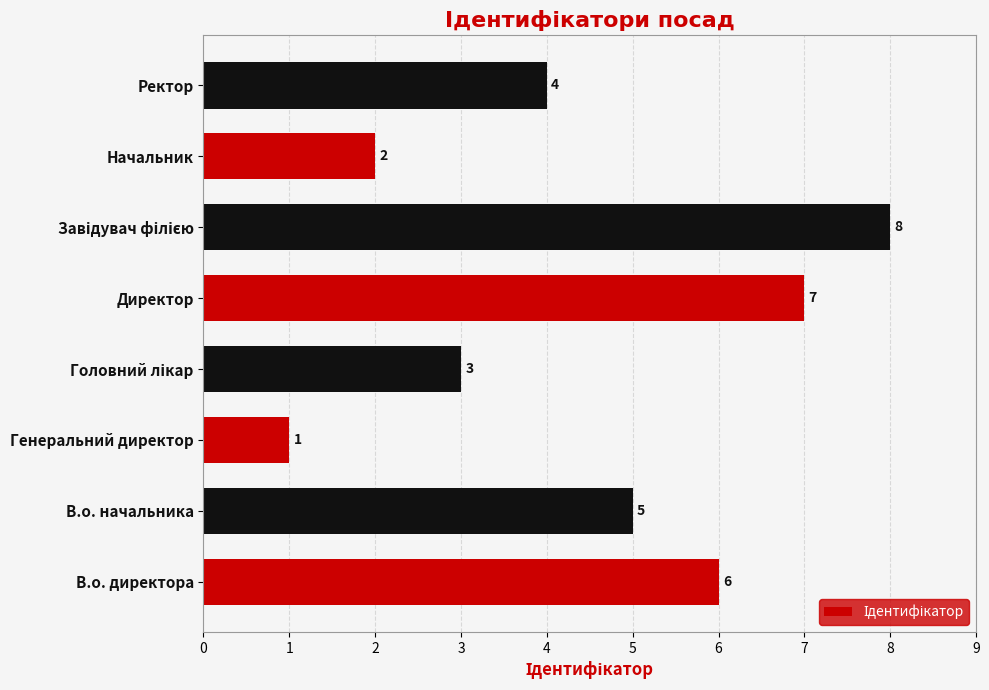

What is the difference between the maximum and minimum values?

7